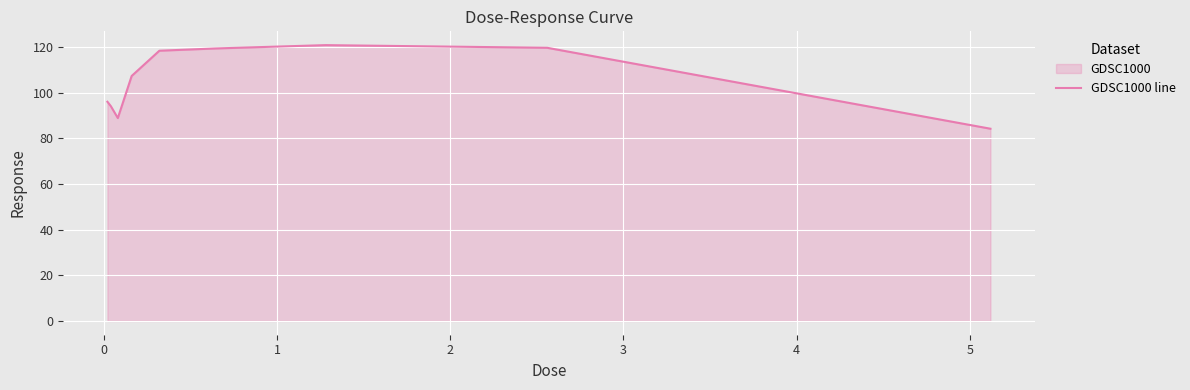

What is the difference between the maximum and minimum values?

36.6